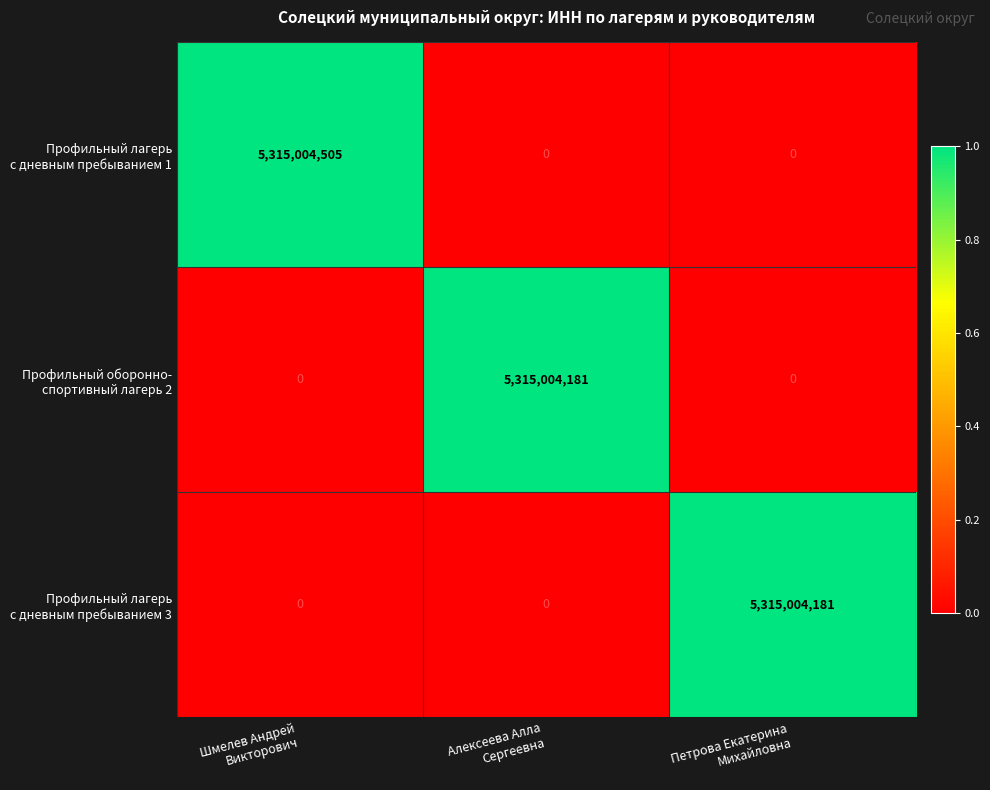

At how many categories does at least one series exceed 1699468580?

3